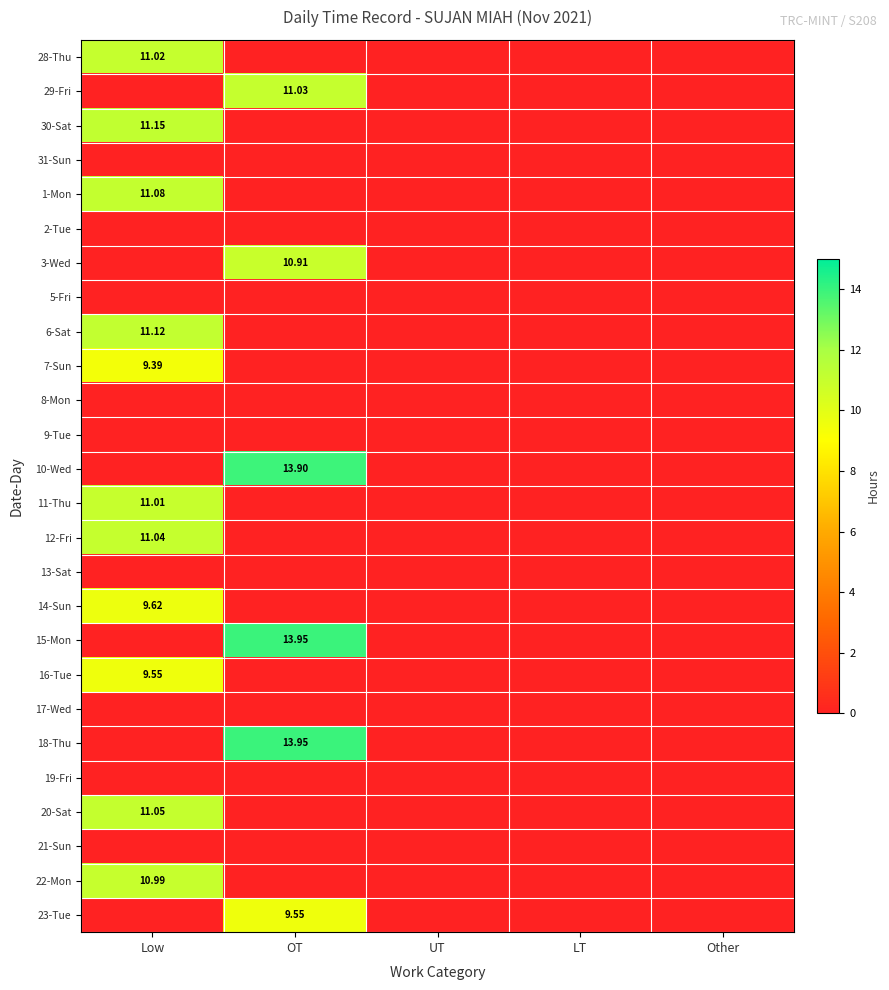

Rank the series by their maximum value, from lowest to highest.

31-Sun, 2-Tue, 5-Fri, 8-Mon, 9-Tue, 13-Sat, 17-Wed, 19-Fri, 21-Sun, 7-Sun, 16-Tue, 23-Tue, 14-Sun, 3-Wed, 22-Mon, 11-Thu, 28-Thu, 29-Fri, 12-Fri, 20-Sat, 1-Mon, 6-Sat, 30-Sat, 10-Wed, 15-Mon, 18-Thu